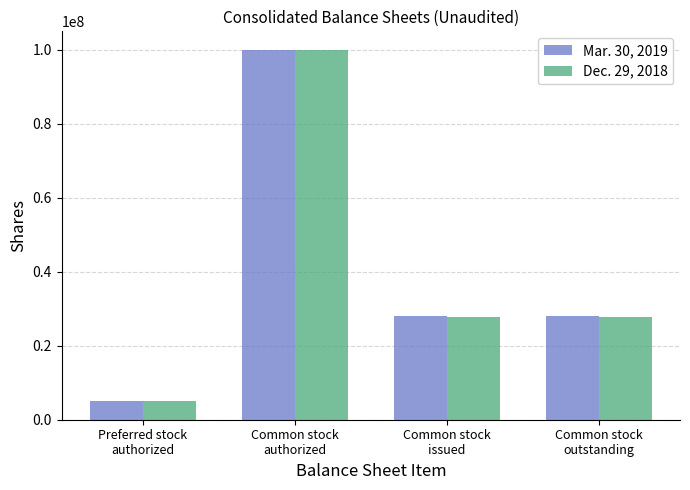

What is the difference between the highest and lowest values at Common stock
issued?

250000